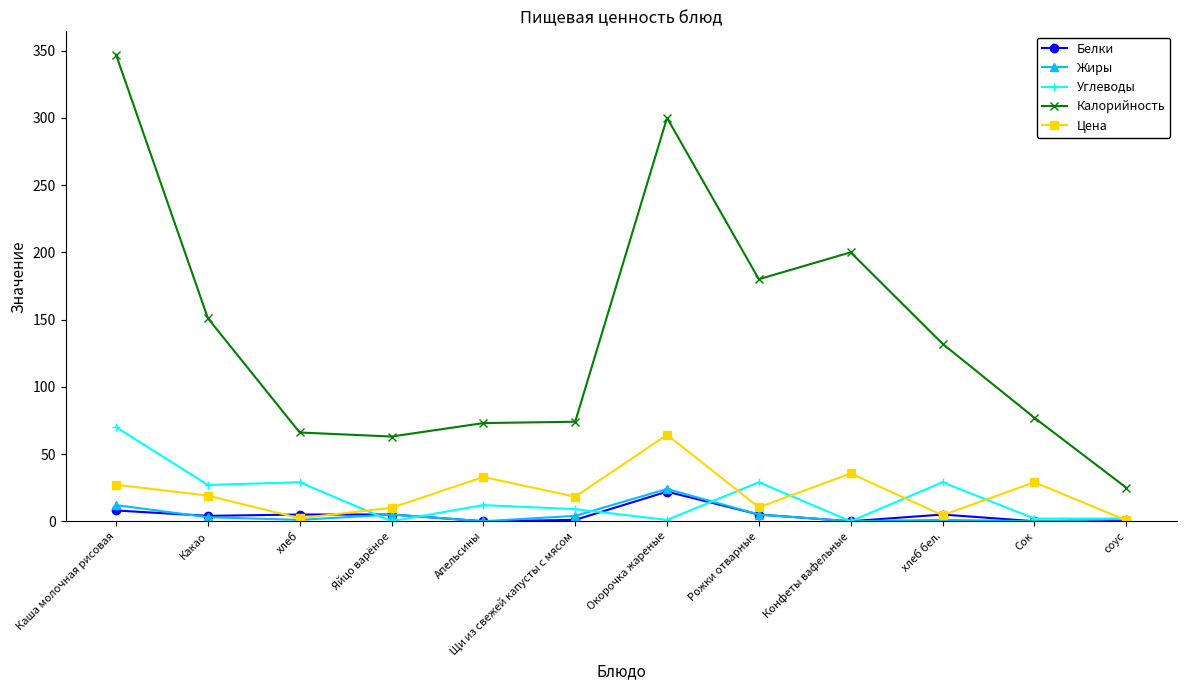

The Цена series shows 30.9 at Какао. True or false?

False